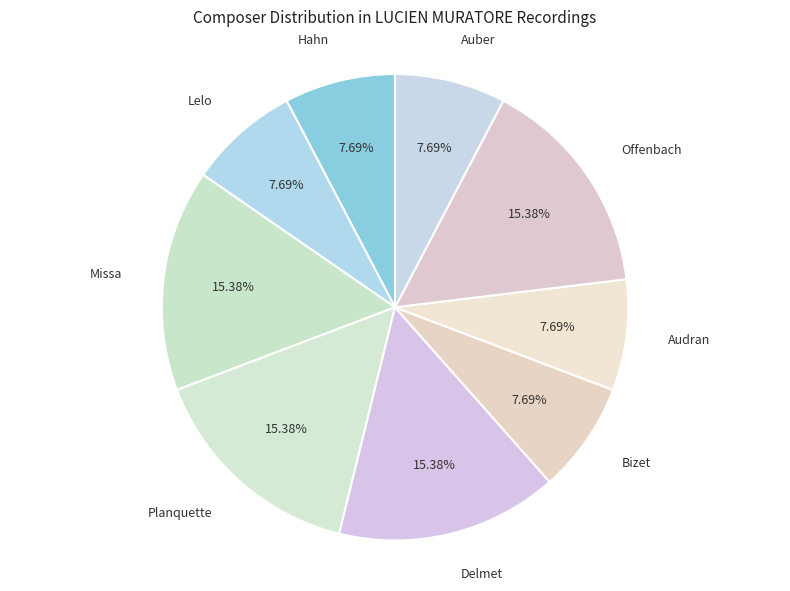

How many slices are in this pie chart?

9